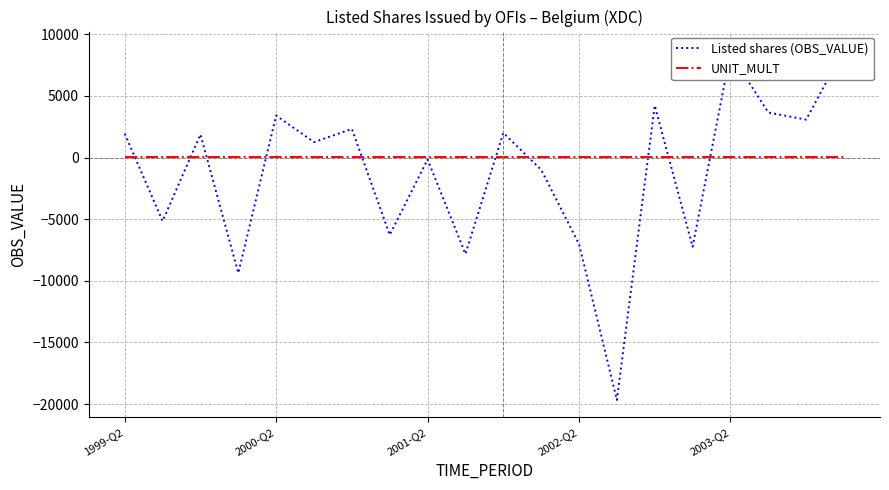

Is the value of UNIT_MULT at 6 greater than the value of Listed shares (OBS_VALUE) at 18?

No